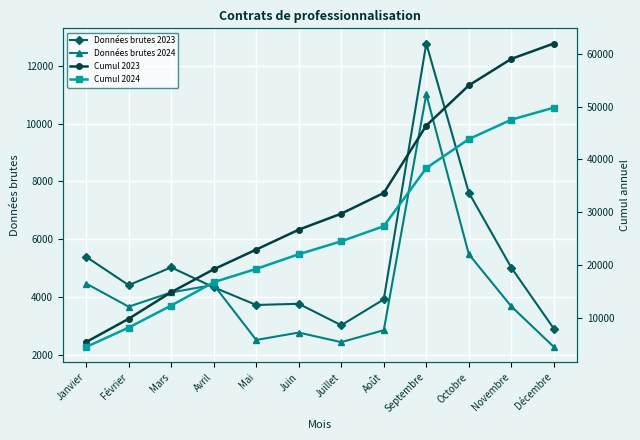

At how many categories does at least one series exceed 43057?

4